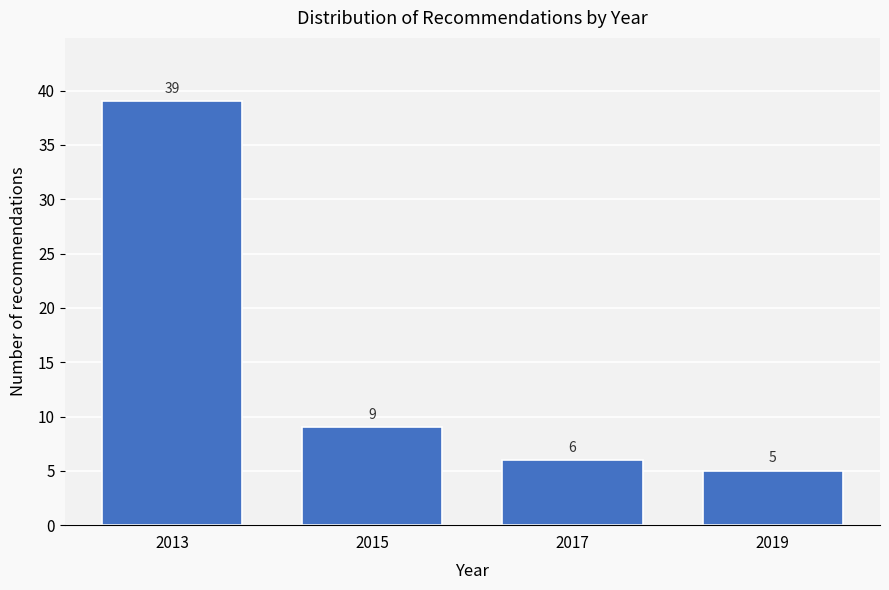

Reading right to left, list all the values displayed in this chart.

2019=5	2017=6	2015=9	2013=39